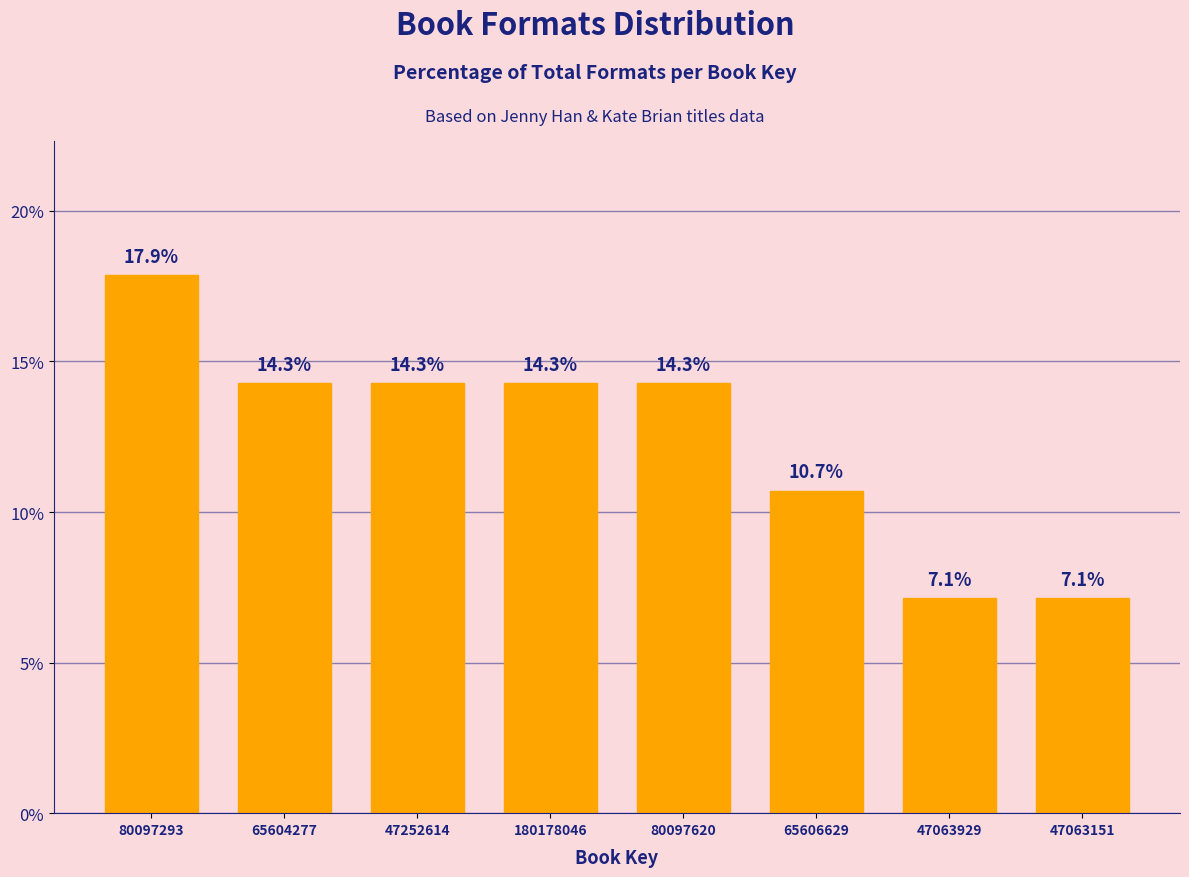

Reading left to right, extract all data points from this chart.

80097293=17.9	65604277=14.3	47252614=14.3	180178046=14.3	80097620=14.3	65606629=10.7	47063929=7.1	47063151=7.1